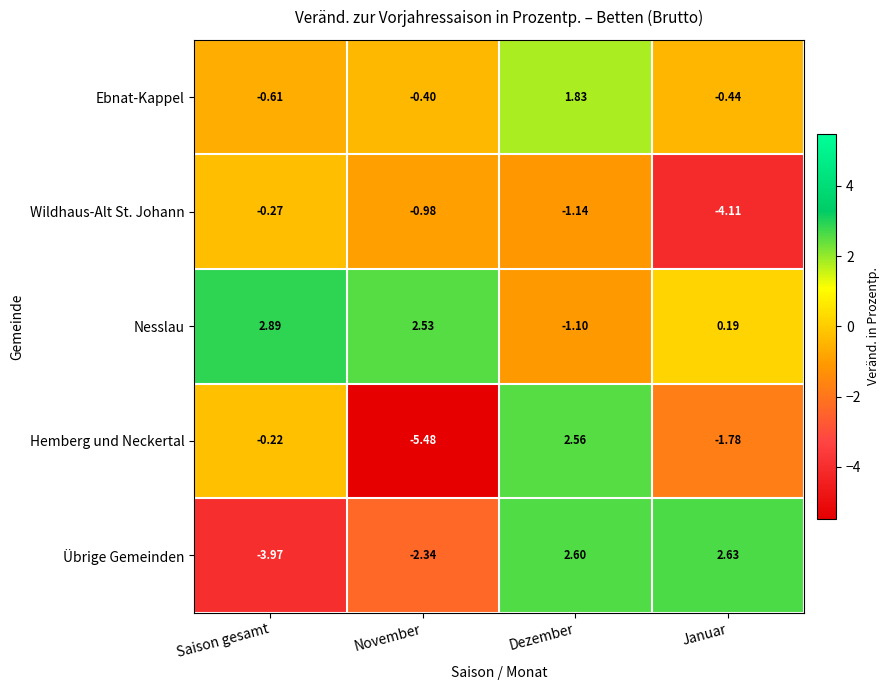

Where does the Nesslau series first go above 2?

Saison gesamt